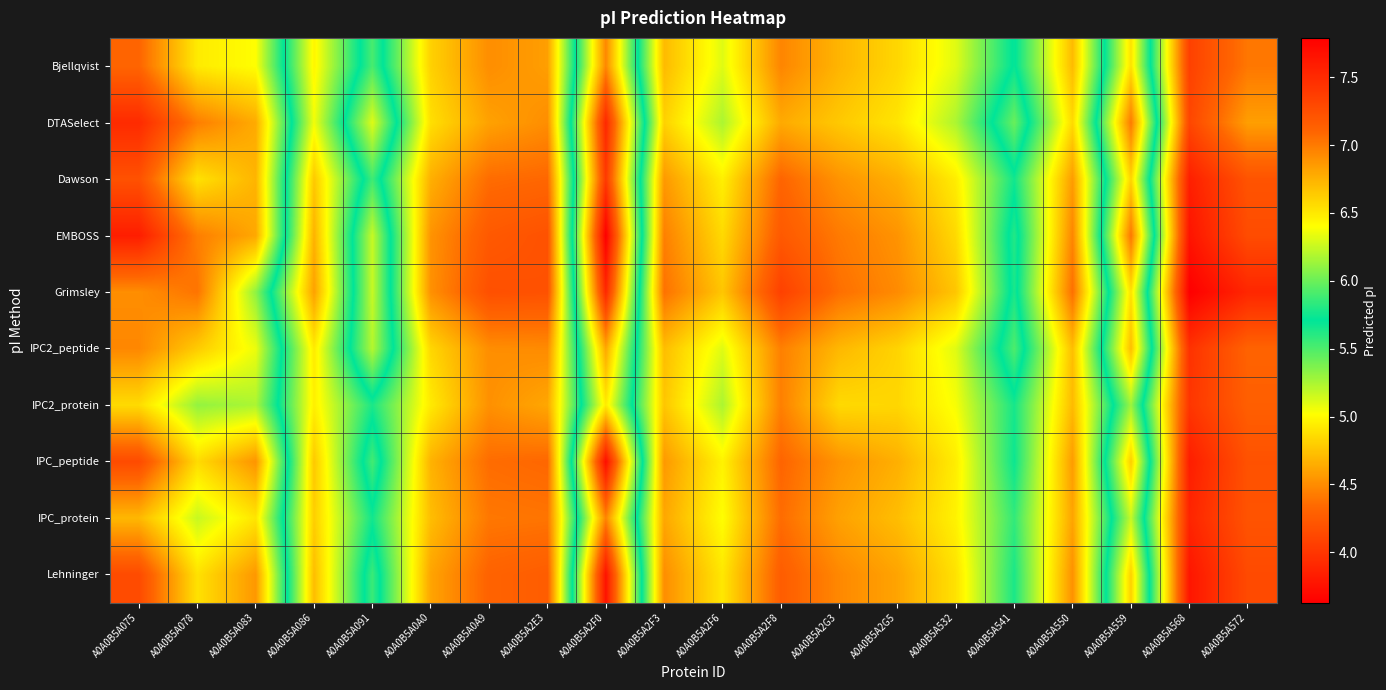

Between A0A0B5A2G3 and A0A0B5A083, which is larger?

A0A0B5A083